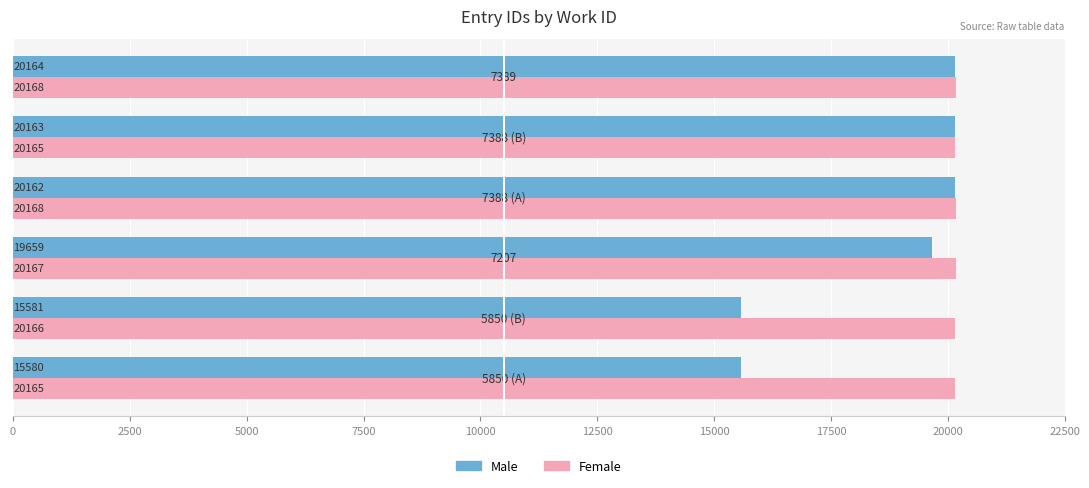

What is the sum of all Female values?

120999